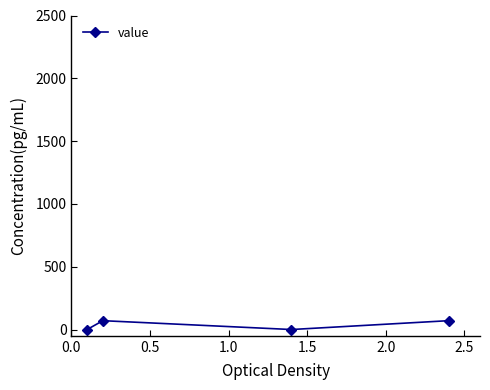

How many interior local peaks (higher than both neighbors) does the data have?

1